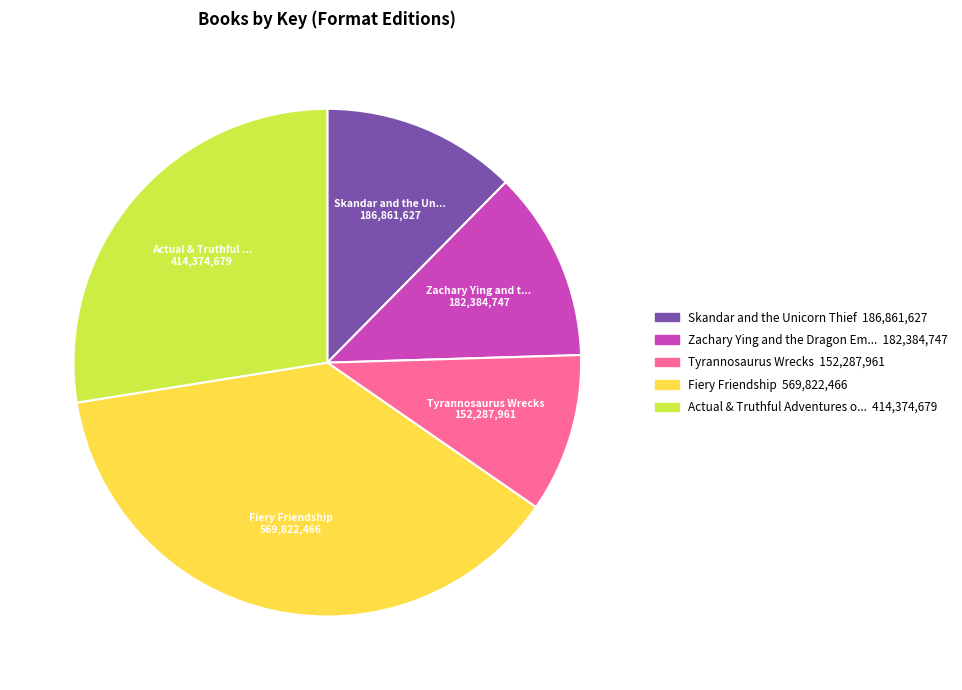

Does any single category account for the majority?

No